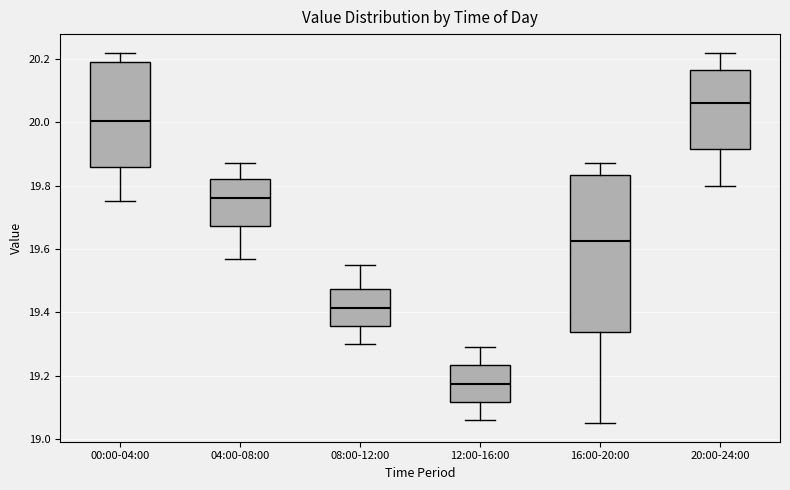

Reading left to right, read every box against the y-axis: the position of its median line, the range the box covers, and the ends of its whiskers. The values are not printed on the chart, so give them approximately, as read against the axis.

00:00-04:00: median 20.00, box 19.86 to 20.20, whiskers 19.76 to 20.22
04:00-08:00: median 19.76, box 19.68 to 19.82, whiskers 19.58 to 19.88
08:00-12:00: median 19.42, box 19.36 to 19.48, whiskers 19.30 to 19.56
12:00-16:00: median 19.18, box 19.12 to 19.24, whiskers 19.06 to 19.30
16:00-20:00: median 19.62, box 19.34 to 19.84, whiskers 19.06 to 19.88
20:00-24:00: median 20.06, box 19.92 to 20.16, whiskers 19.80 to 20.22